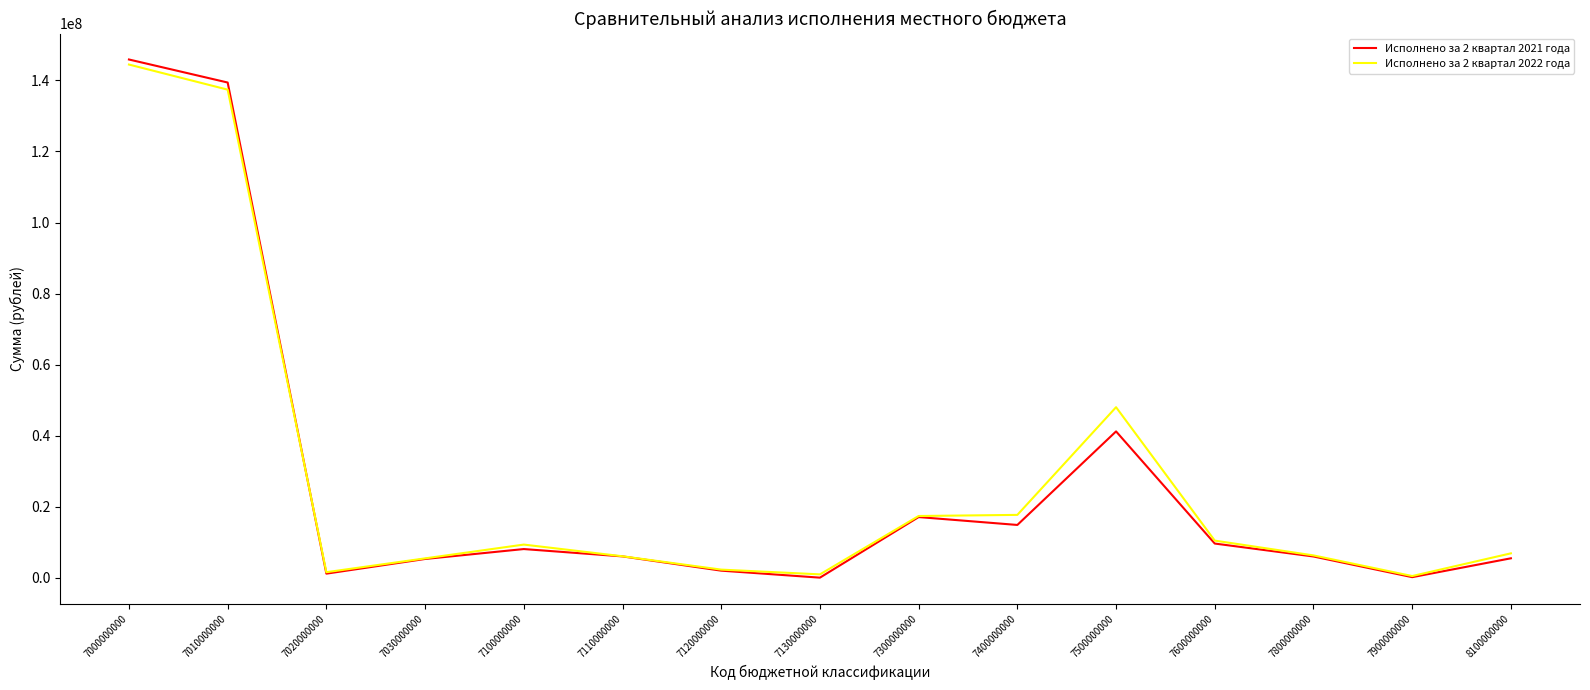

At which label does Исполнено за 2 квартал 2021 года first exceed 6029649?

7000000000